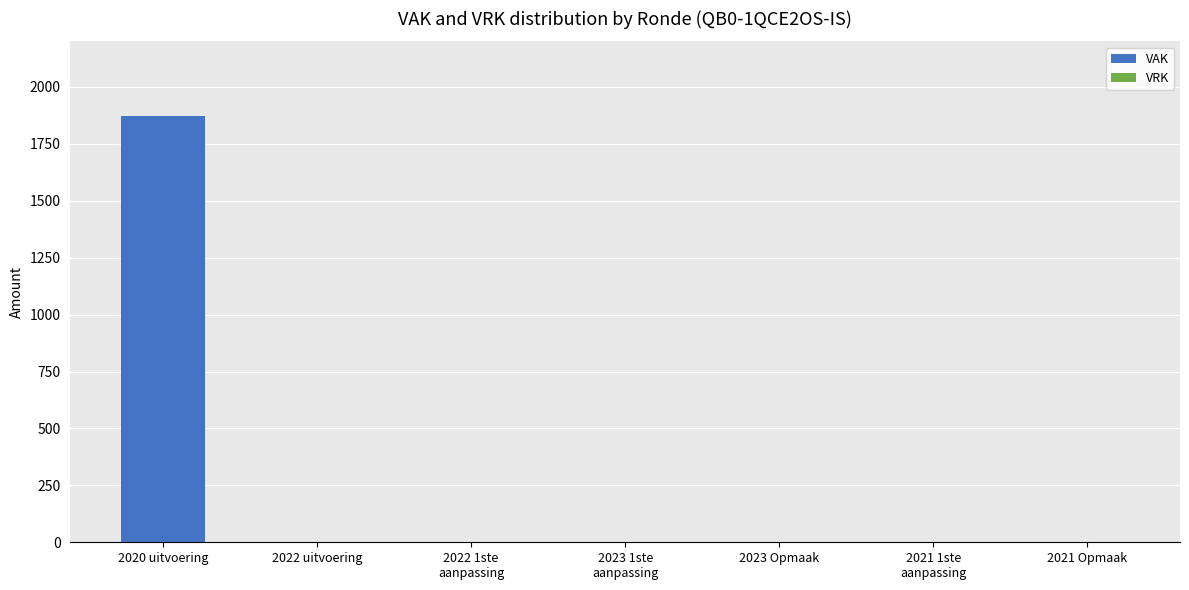

Are the bars horizontal?

No